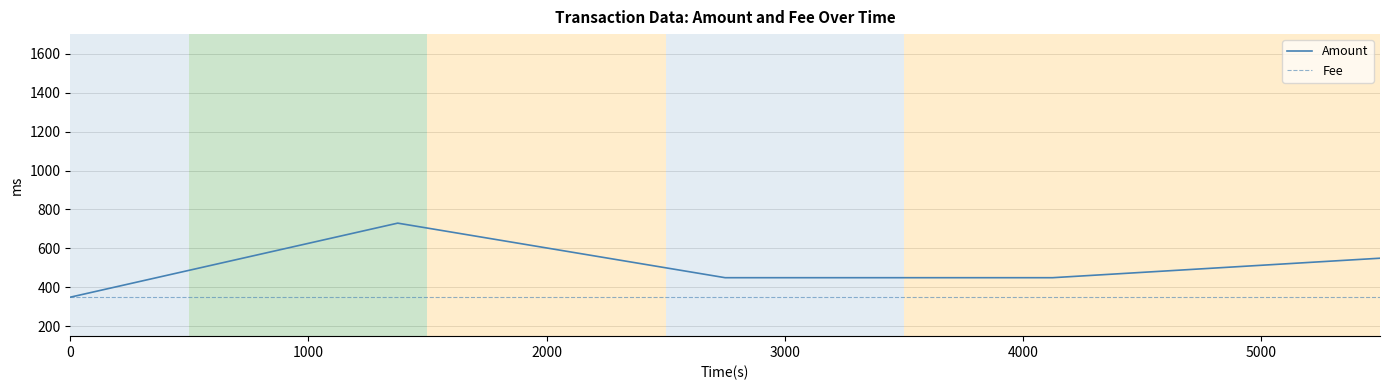

List the series in order of their peak value, lowest first.

Fee, Amount